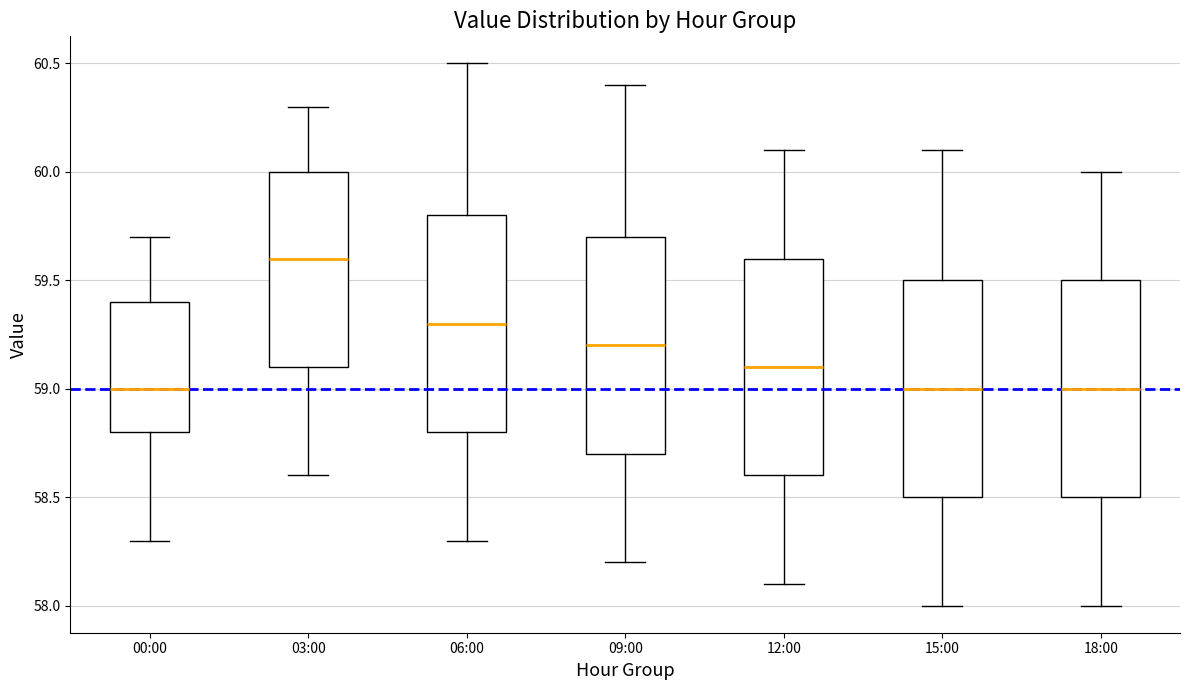

Where does the median line of the box for 12:00 sit on the y-axis? The values are not printed on the chart, so give them approximately, as read against the axis.

59.1